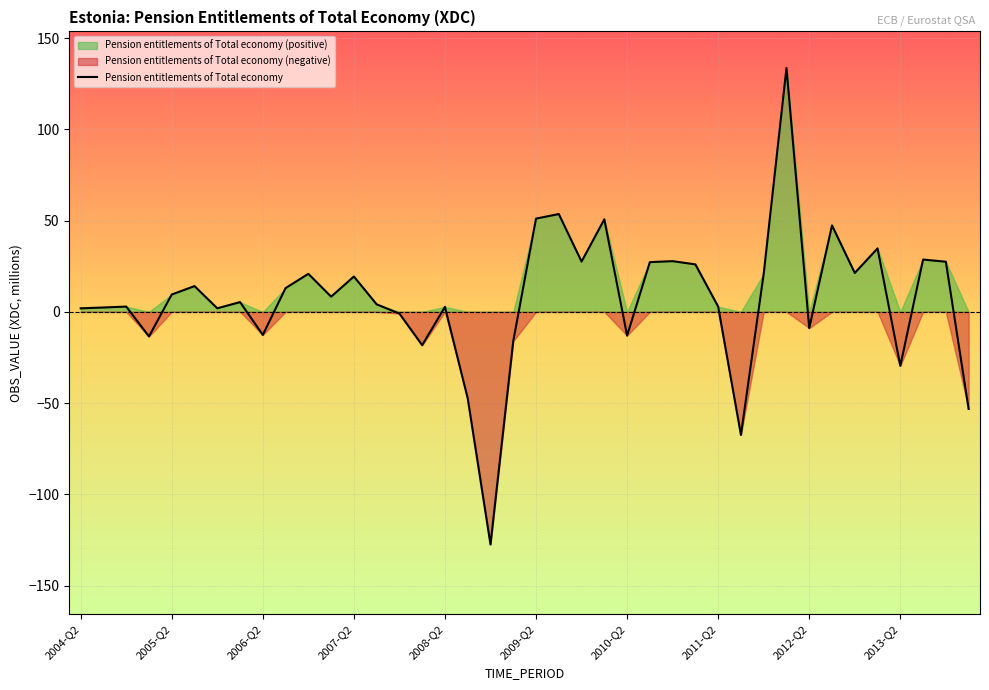

What is the highest value of the Pension entitlements of Total economy series?

133.6